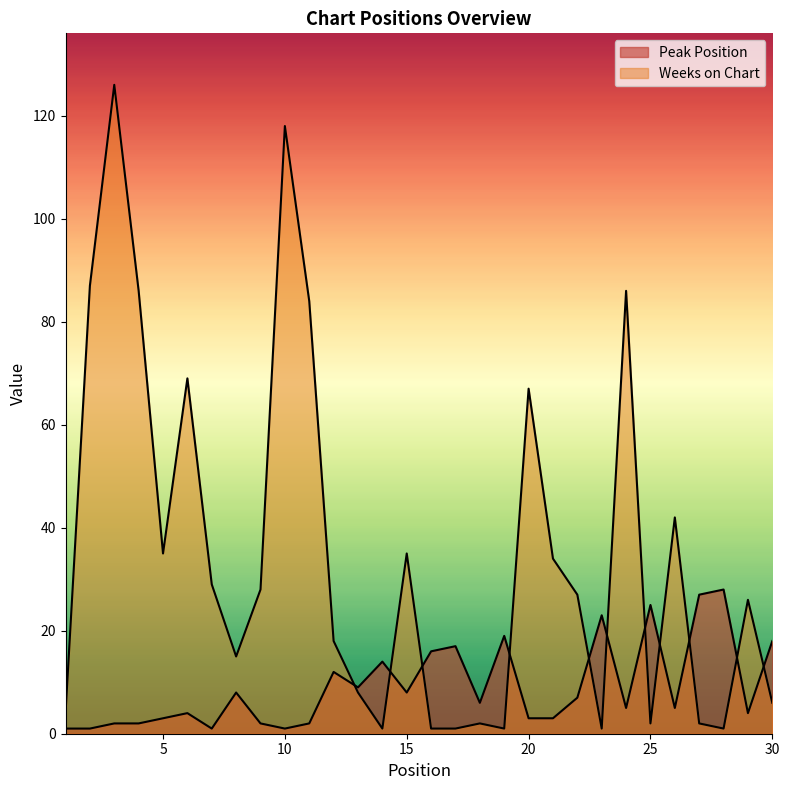

True or false: Weeks on Chart has a value of 29 at 7.

True